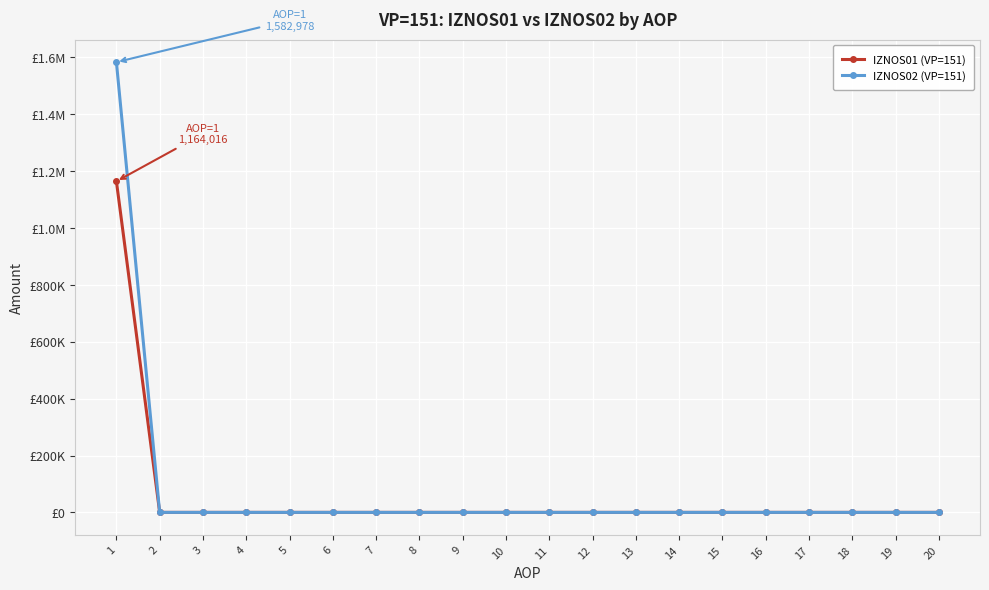

What is the sum of all IZNOS01 (VP=151) values?

1164015.9